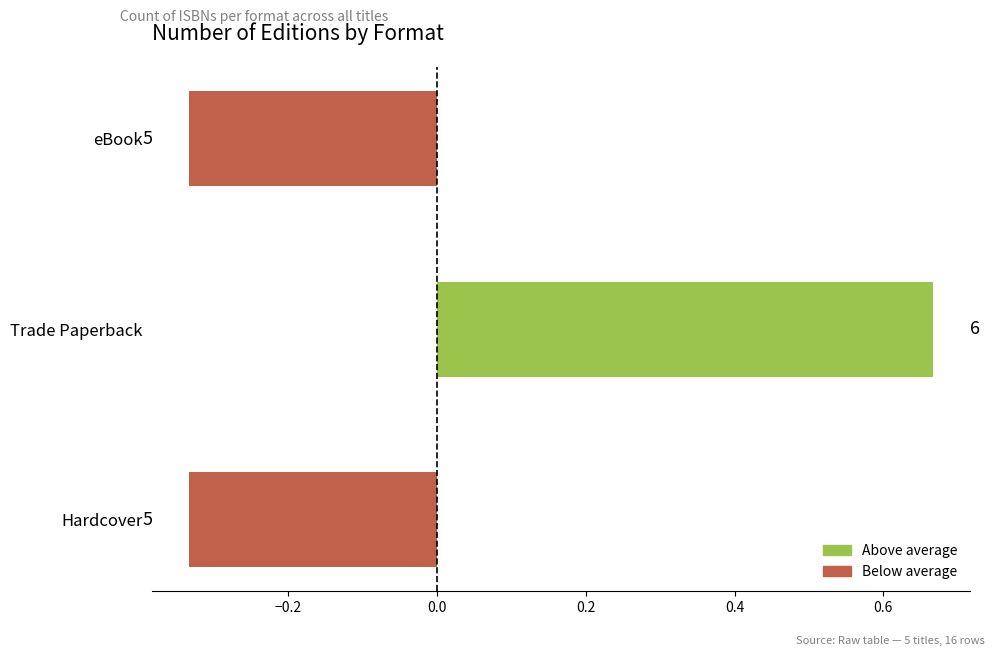

How many bars are there in total?

3